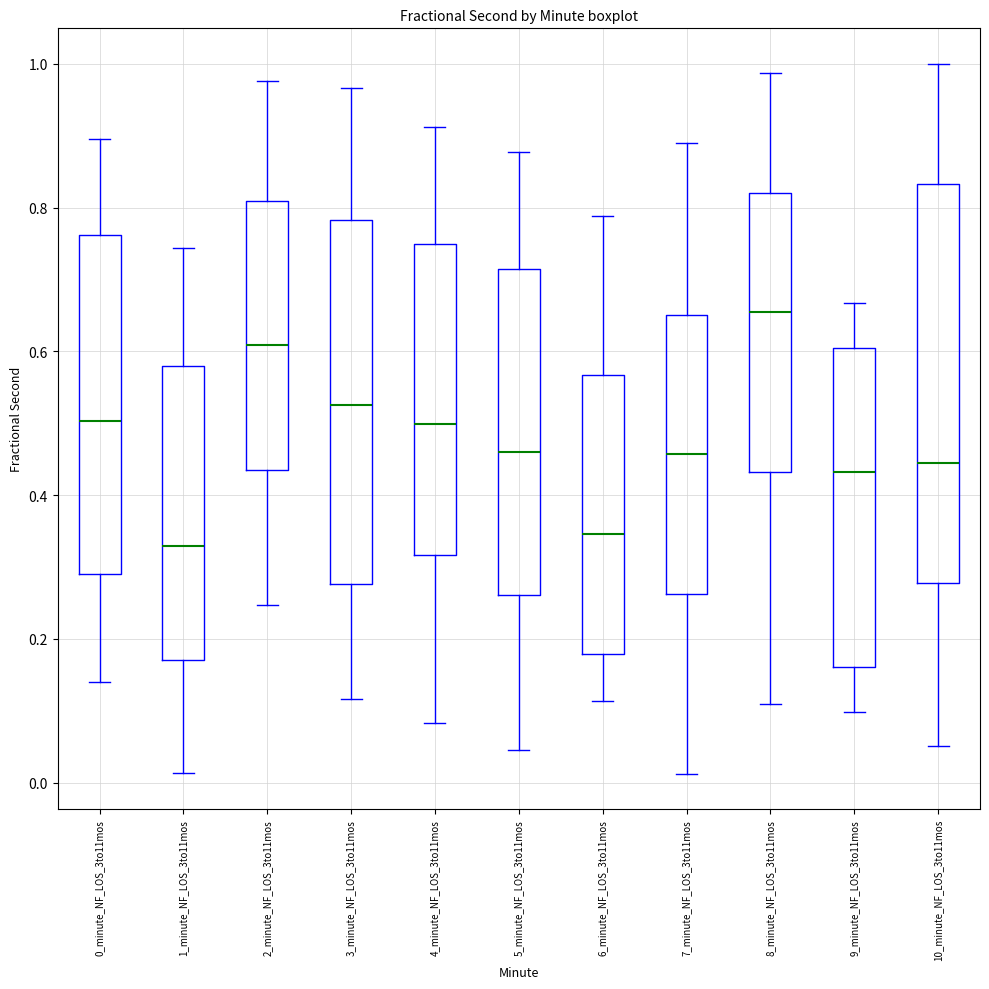

Reading left to right, read every box against the y-axis: the position of its median line, the range the box covers, and the ends of its whiskers. The values are not printed on the chart, so give them approximately, as read against the axis.

0_minute_NF_LOS_3to11mos: median 0.50, box 0.30 to 0.76, whiskers 0.14 to 0.90
1_minute_NF_LOS_3to11mos: median 0.32, box 0.18 to 0.58, whiskers 0.02 to 0.74
2_minute_NF_LOS_3to11mos: median 0.60, box 0.44 to 0.80, whiskers 0.24 to 0.98
3_minute_NF_LOS_3to11mos: median 0.52, box 0.28 to 0.78, whiskers 0.12 to 0.96
4_minute_NF_LOS_3to11mos: median 0.50, box 0.32 to 0.74, whiskers 0.08 to 0.92
5_minute_NF_LOS_3to11mos: median 0.46, box 0.26 to 0.72, whiskers 0.04 to 0.88
6_minute_NF_LOS_3to11mos: median 0.34, box 0.18 to 0.56, whiskers 0.12 to 0.78
7_minute_NF_LOS_3to11mos: median 0.46, box 0.26 to 0.66, whiskers 0.02 to 0.90
8_minute_NF_LOS_3to11mos: median 0.66, box 0.44 to 0.82, whiskers 0.10 to 0.98
9_minute_NF_LOS_3to11mos: median 0.44, box 0.16 to 0.60, whiskers 0.10 to 0.66
10_minute_NF_LOS_3to11mos: median 0.44, box 0.28 to 0.84, whiskers 0.06 to 1.00